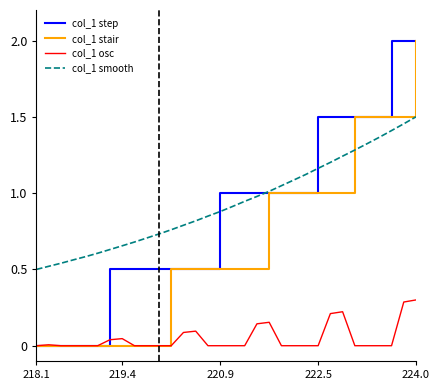

True or false: col_1 smooth and col_1 osc cross at least once.

False